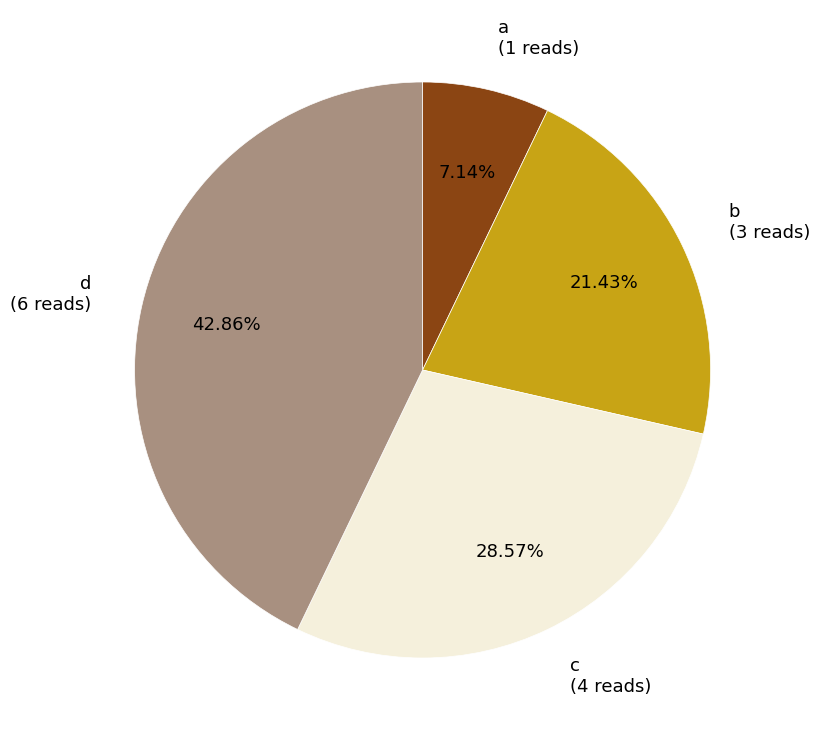

Does d represent more than half of the total?

No